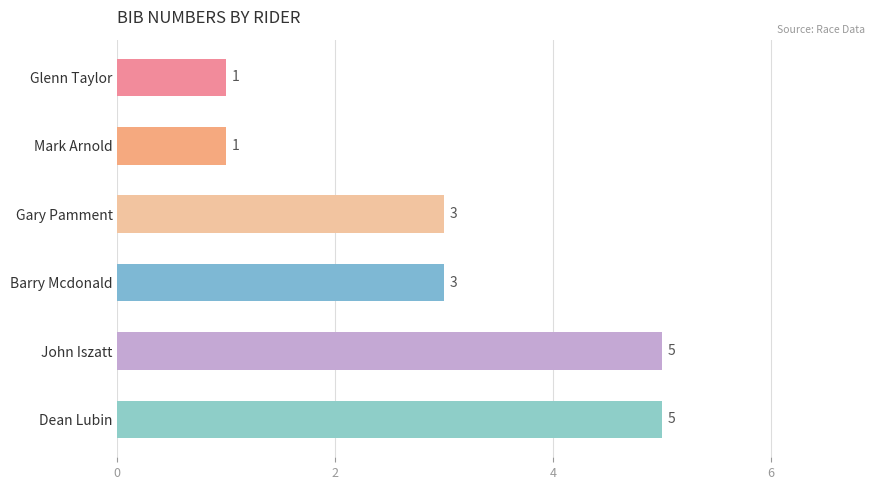

True or false: the data shows 9 at Dean Lubin.

False